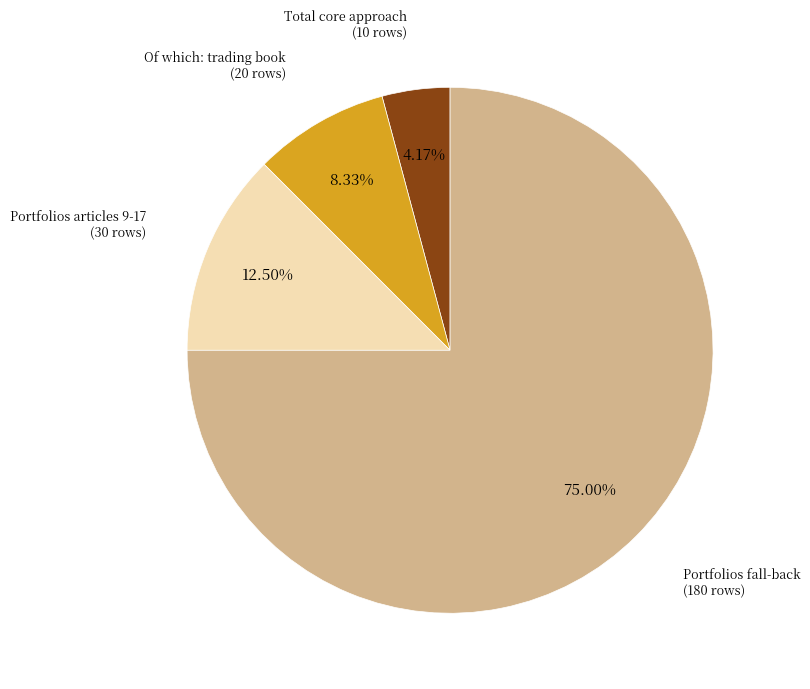

Which has a higher value, Total core approach or Of which: trading book?

Of which: trading book